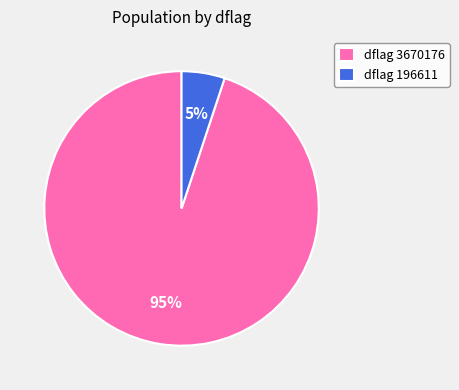

To the nearest percent, what portion does dflag 196611 represent?

5%